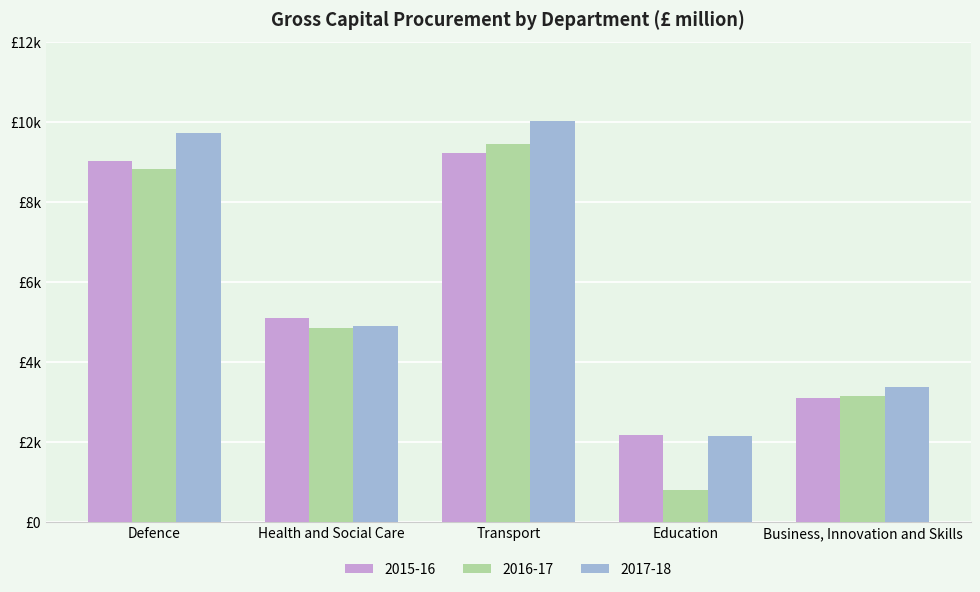

What is the maximum value shown in the chart?

10019